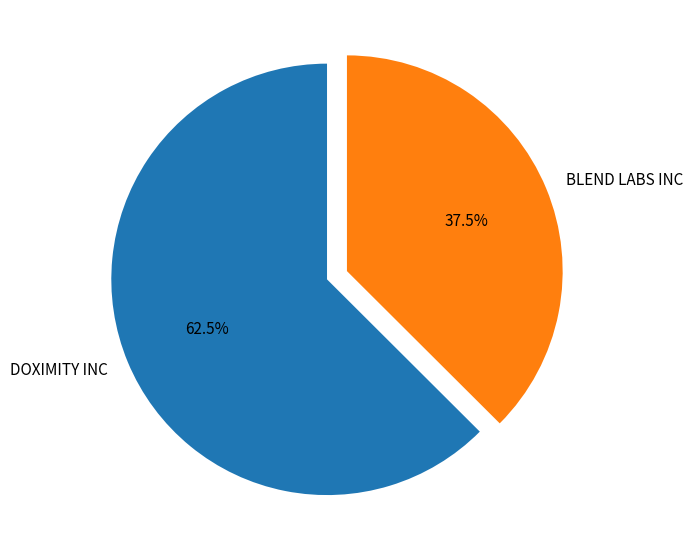

What is the ratio of the value at DOXIMITY INC to the value at BLEND LABS INC?

1.7